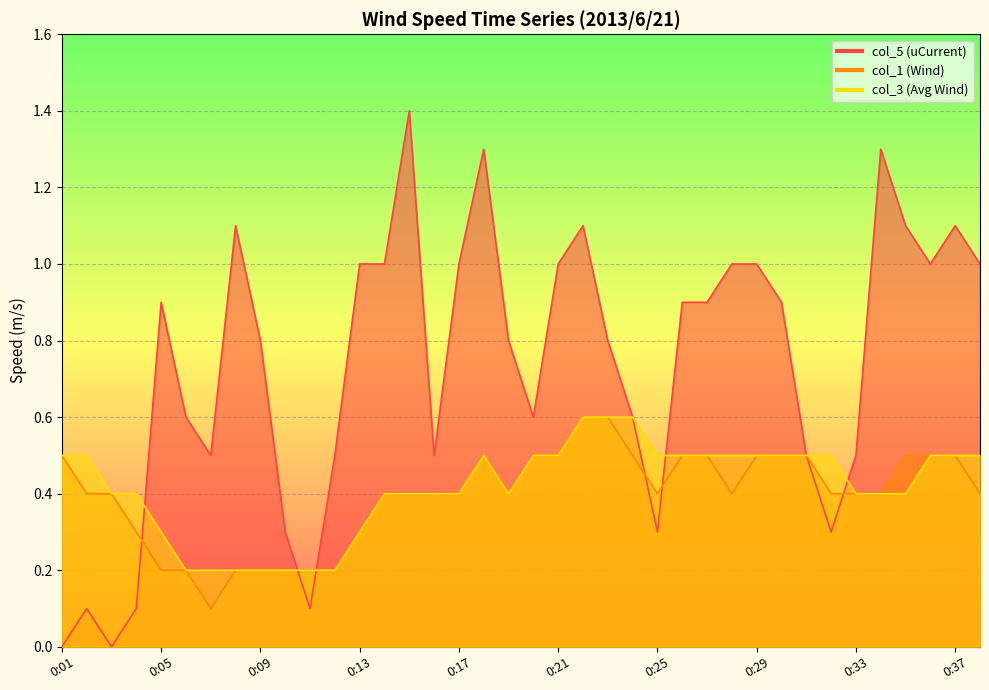

True or false: col_1 has more than 2 points higher than both neighbors.

False